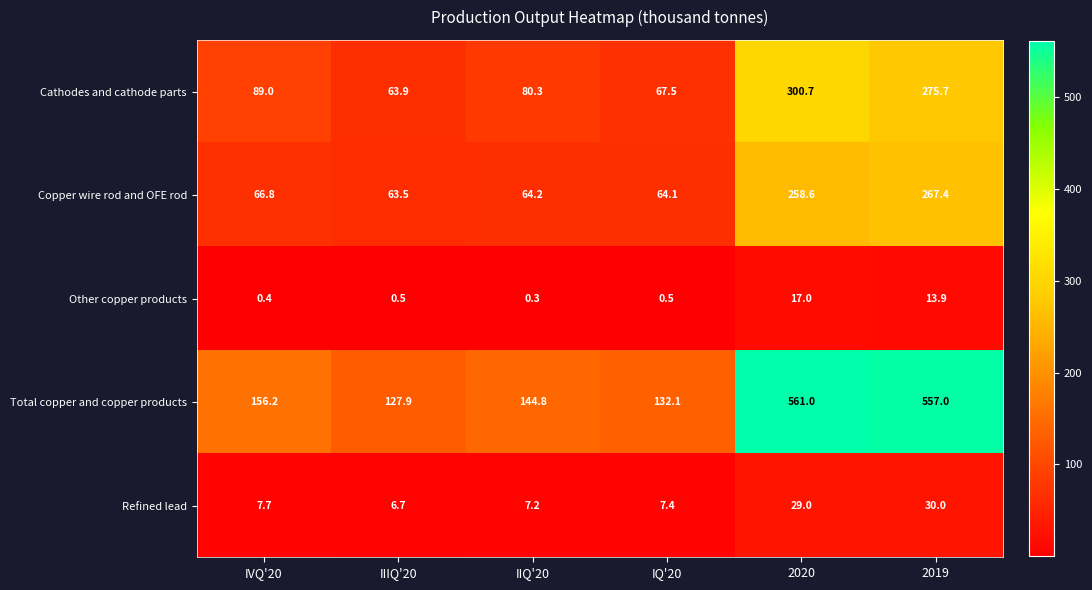

Between IIQ'20 and 2020, which series saw the biggest shift?

Total copper and copper products